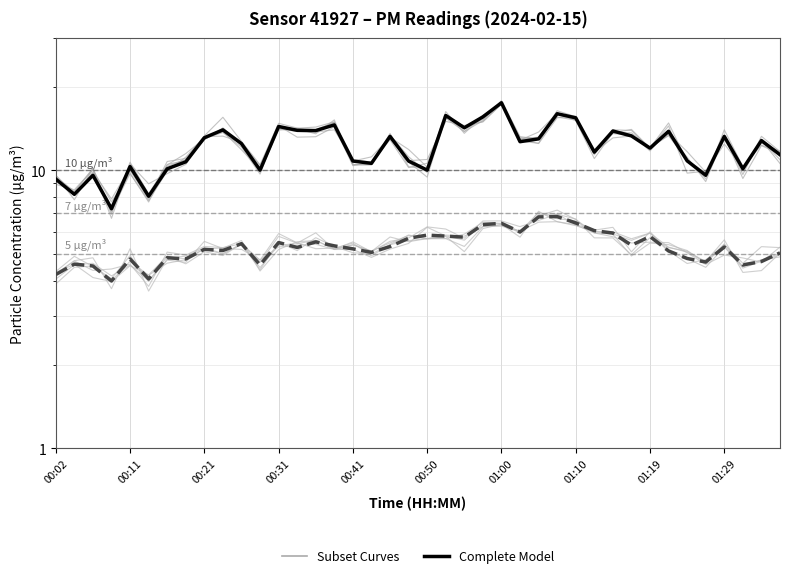

True or false: P1 (Complete Model) has a value of 3.2 at 26.

False